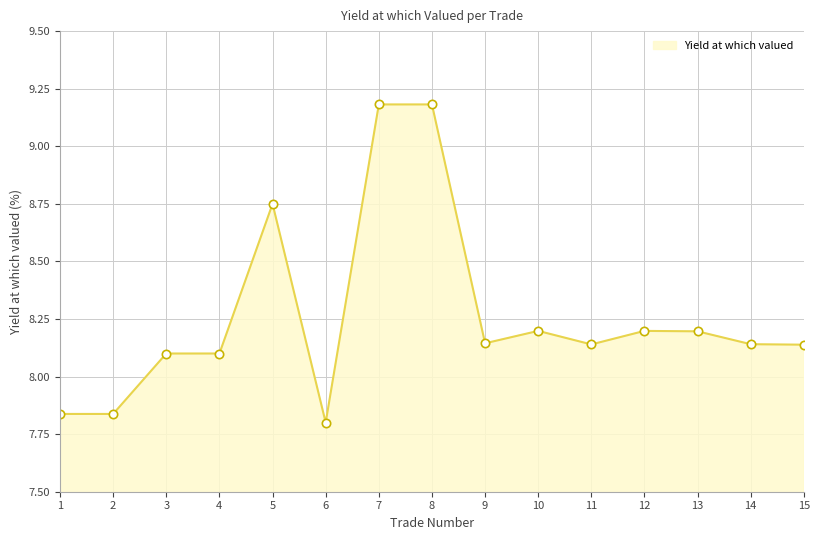

What is the average value?

8.3